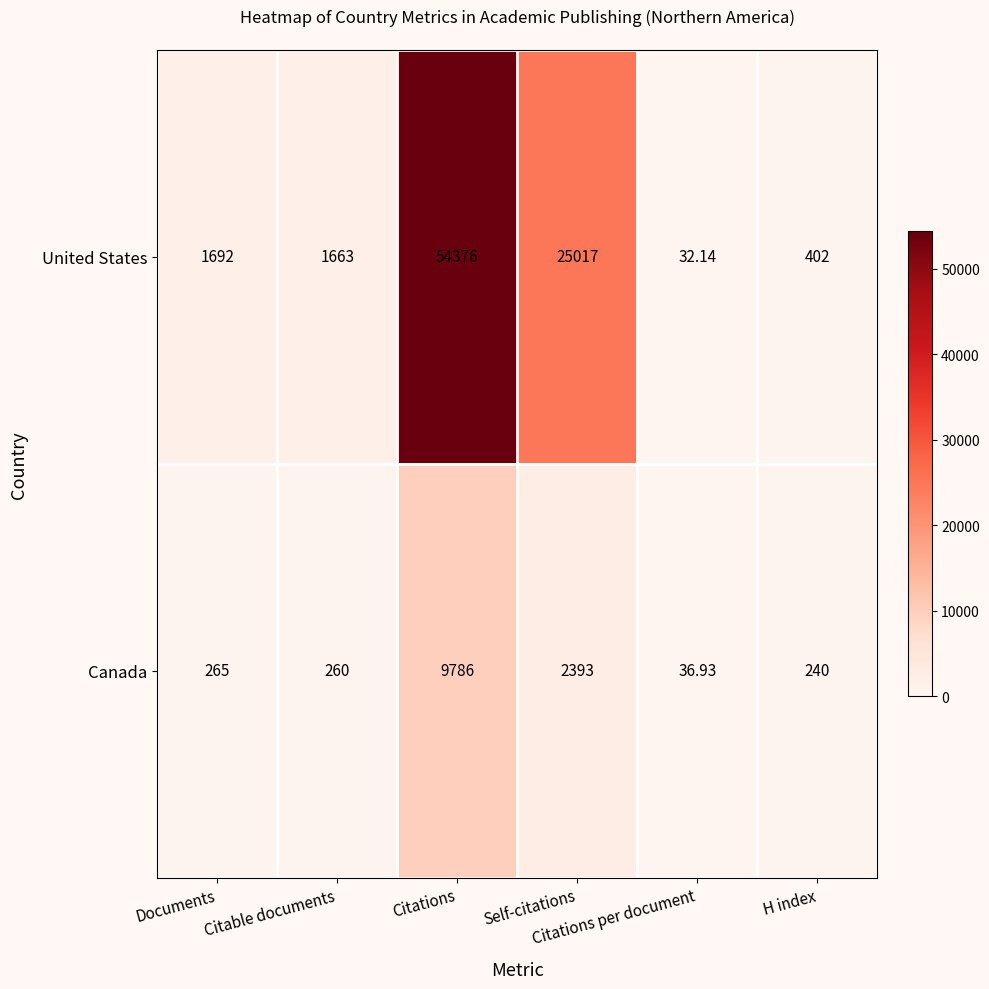

How many categories are shown in the chart?

6